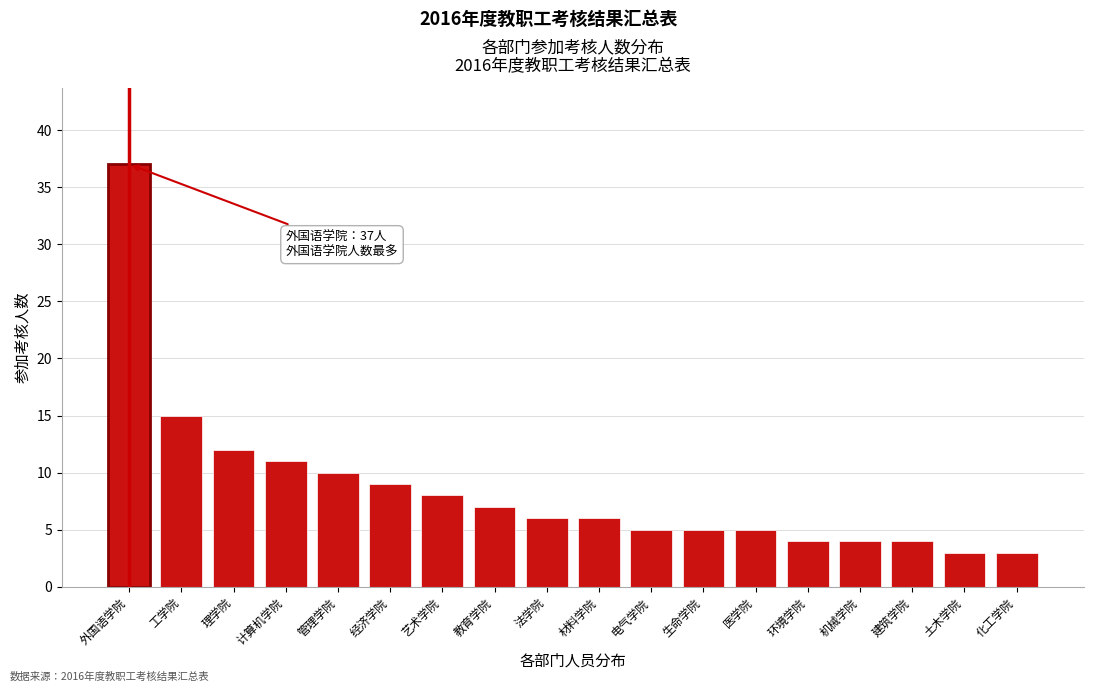

Reading left to right, list all the values displayed in this chart.

37	15	12	11	10	9	8	7	6	6	5	5	5	4	4	4	3	3